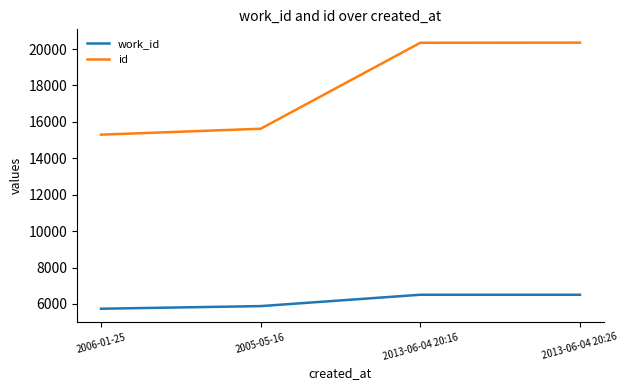

Which category has the lowest value in the work_id series?

2006-01-25